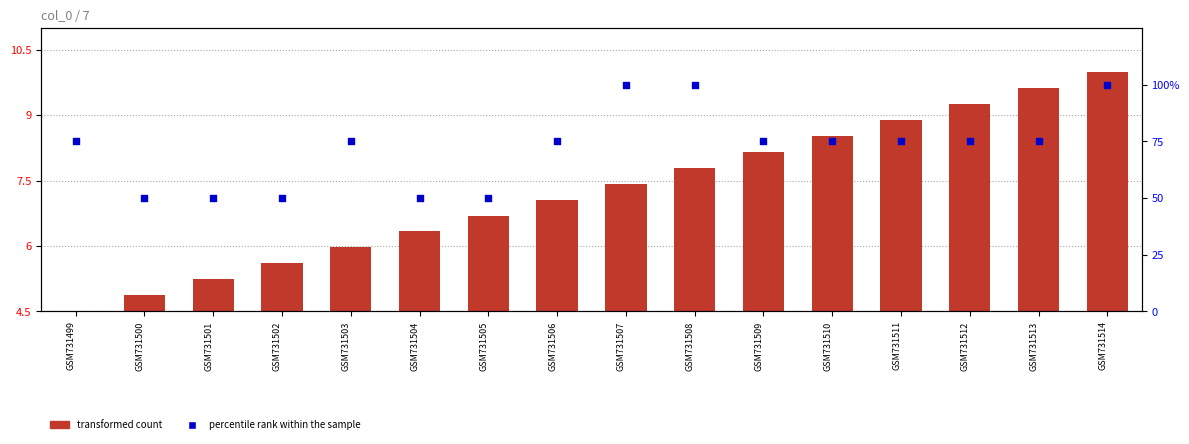

What are all the series names shown in the legend?

transformed count, percentile rank within the sample